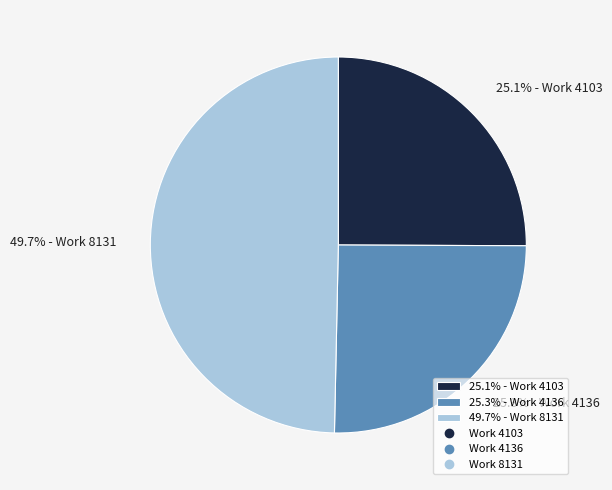

Approximately how many times larger is the value at 25.3% - Work 4136 compared to 49.7% - Work 8131?

0.5